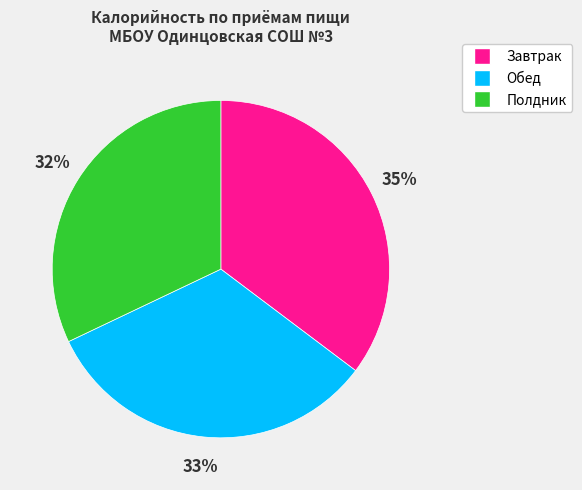

Does Завтрак account for over 50% of the chart?

No